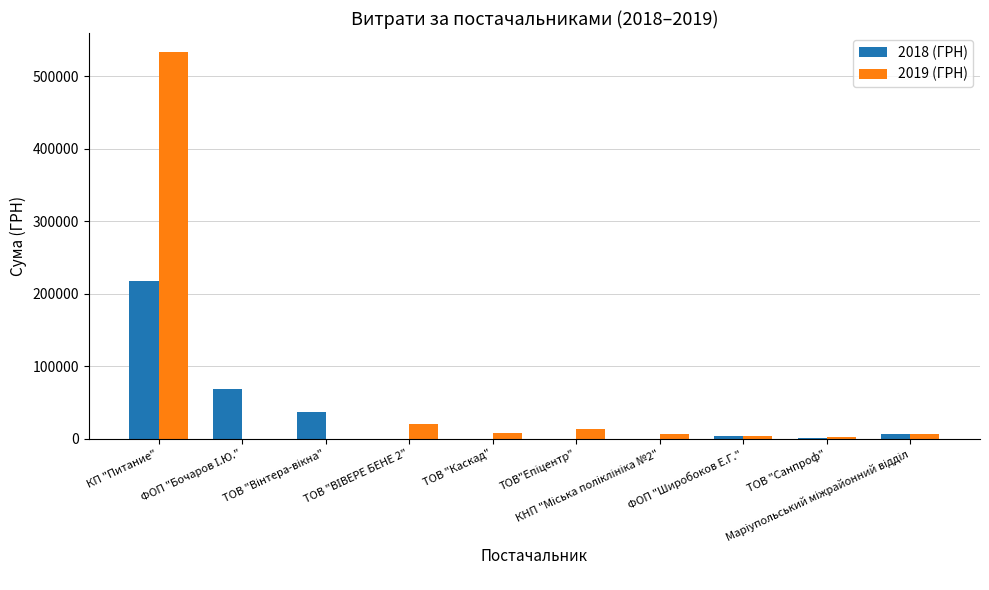

Which series has the widest spread of values?

2019 (ГРН)